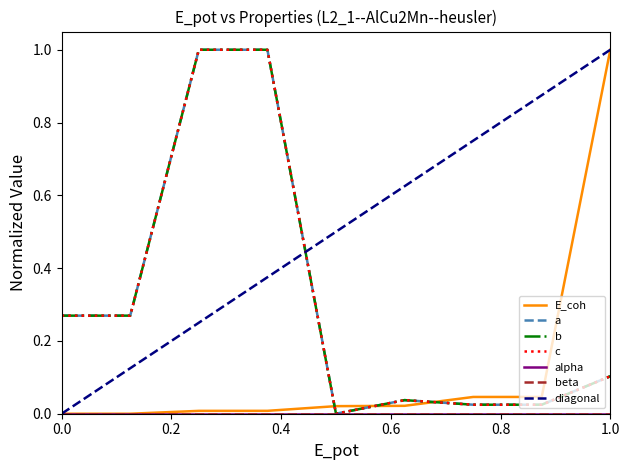

In c, how many points are higher than both neighbors (excluding endpoints)?

1